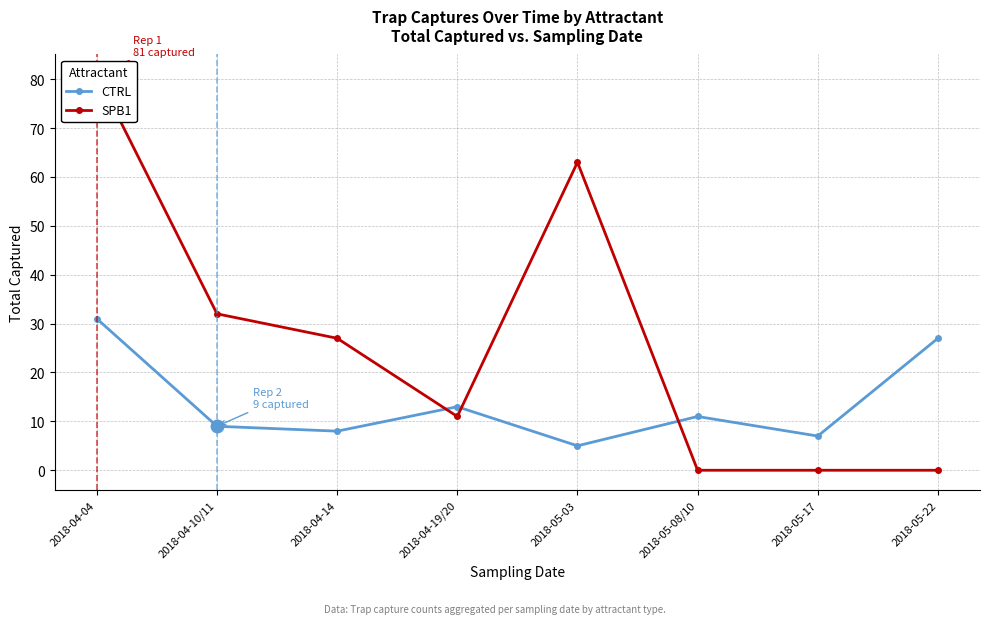

True or false: CTRL has more than 2 interior local peaks.

False